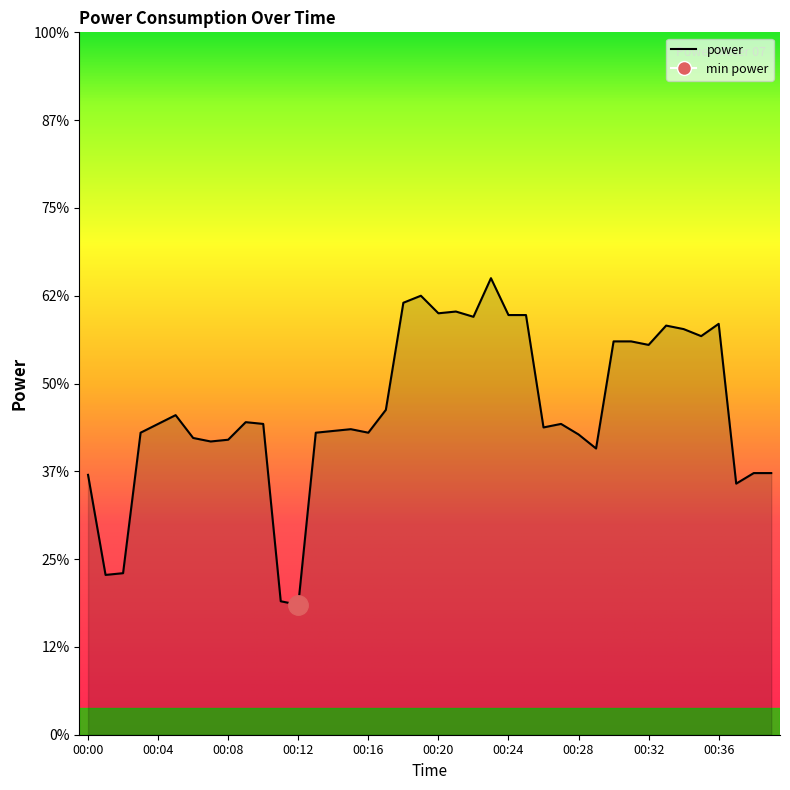

Does the chart have visible grid lines?

No